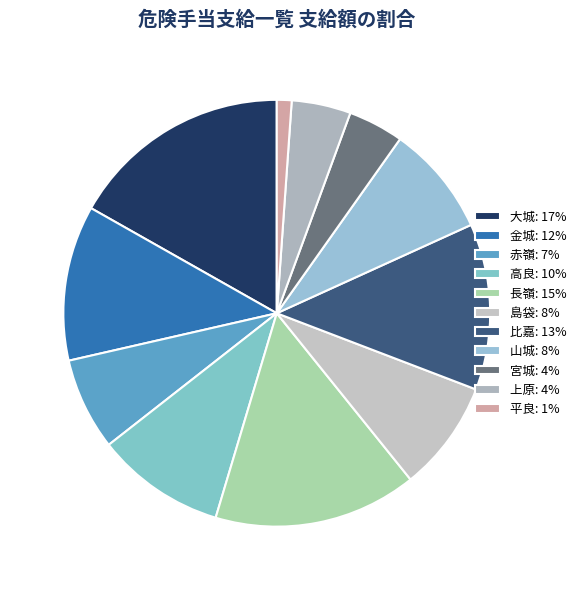

Count the number of slices in the pie.

11